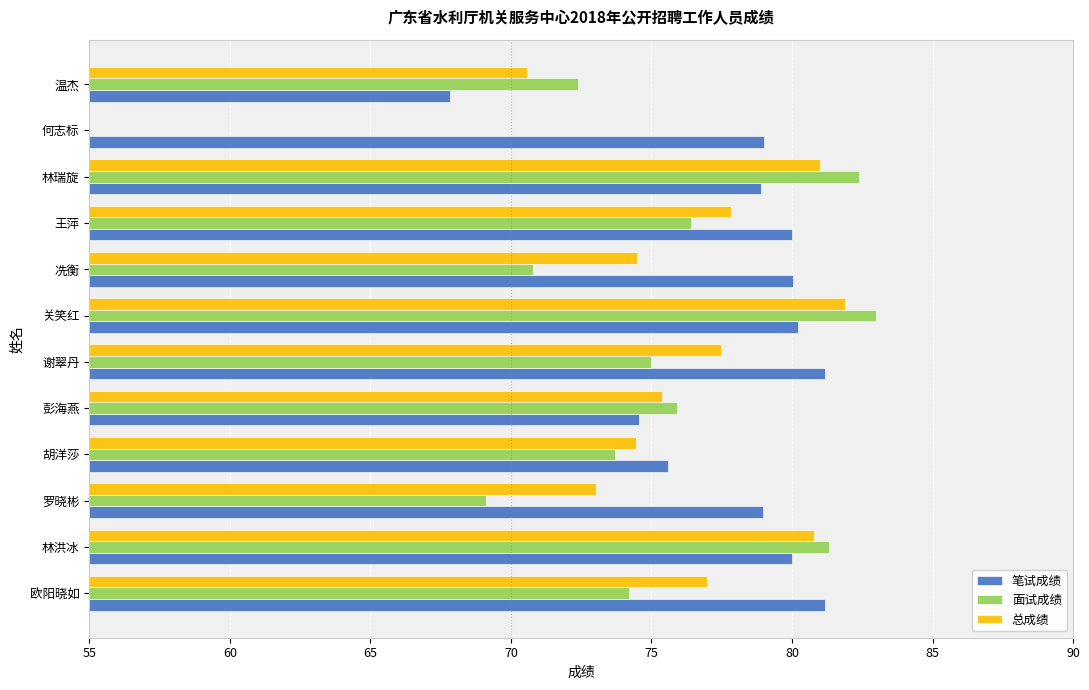

The value of 笔试成绩 at 林洪冰 is 29.7. True or false?

False